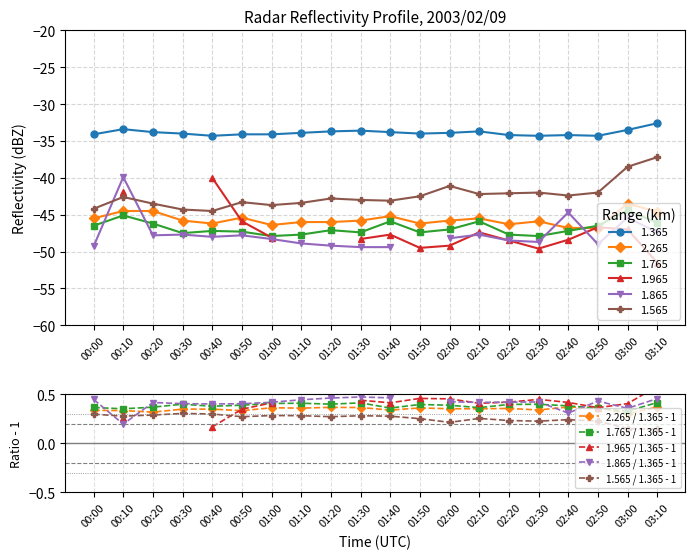

What is the total value across all series at 02:40?

1.7